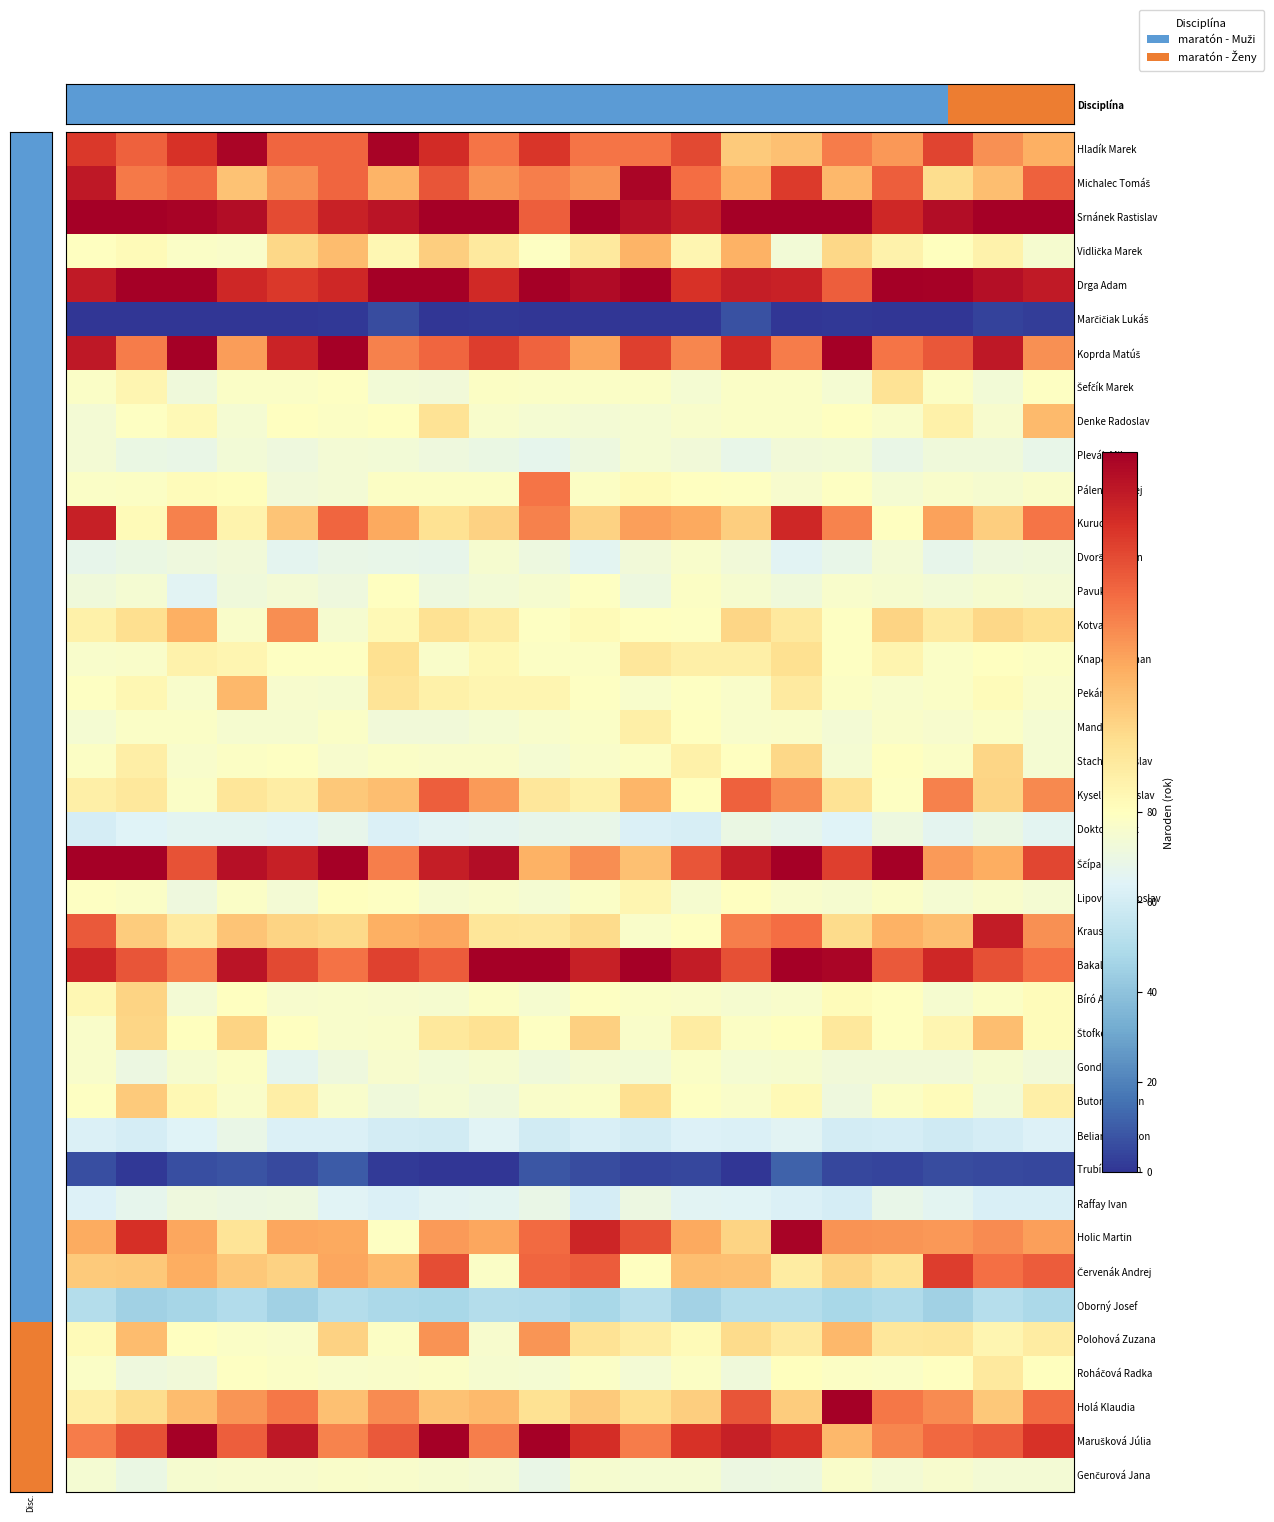

List the series in order of their peak value, highest first.

Drga Adam, Srnánek Rastislav, Bakala Matej, Marušková Júlia, Koprda Matúš, Ščípa Samuel, Holá Klaudia, Hladík Marek, Holic Martin, Michalec Tomáš, Kraus Michal, Kurucz Jozef, Červenák Andrej, Kyselica Miroslav, Páleník Andrej, Kotvan Milan, Polohová Zuzana, Vidlička Marek, Pekár Martin, Denke Radoslav, Štofko Erik, Butorac Dušan, Bíró Attila, Stacho Radoslav, Knapčok Roman, Šefčík Marek, Roháčová Radka, Mandúch Ján, Lipovský Radoslav, Pavuk Marian, Gonda Tibor, Genčurová Jana, Dvorščík Milan, Plevák Milan, Raffay Ivan, Doktor Radek, Belianský Anton, Oborný Josef, Trubíni Martin, Marčičiak Lukáš